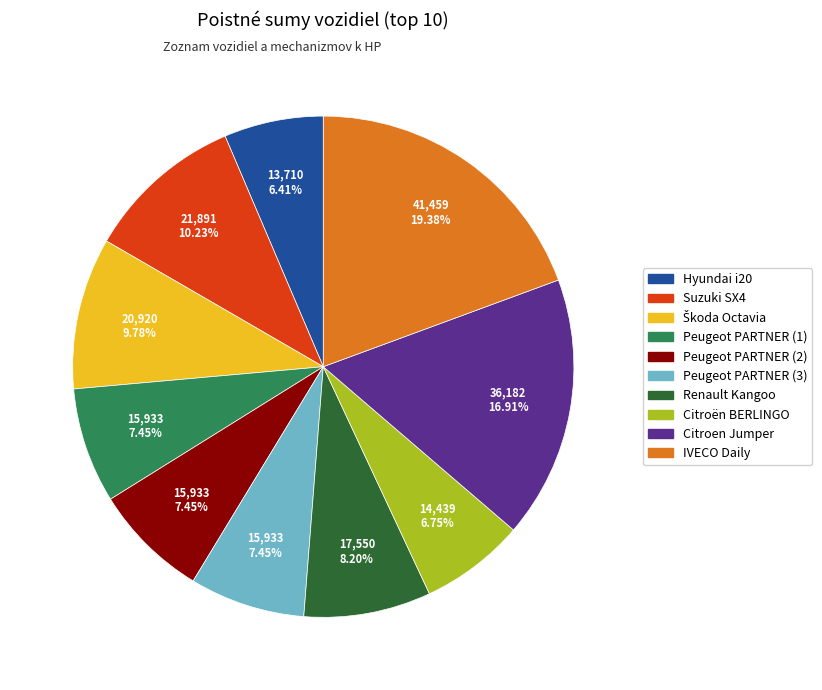

Combined, do Renault Kangoo and Peugeot PARTNER (3) account for over 50%?

No